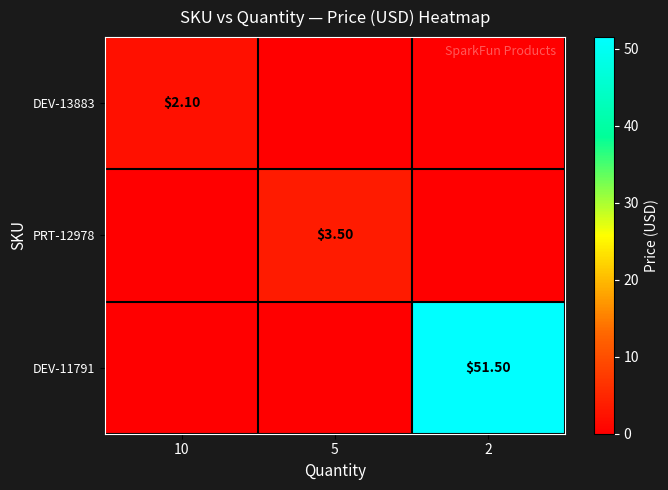

List the labels in order of PRT-12978 value, largest first.

5, 10, 2